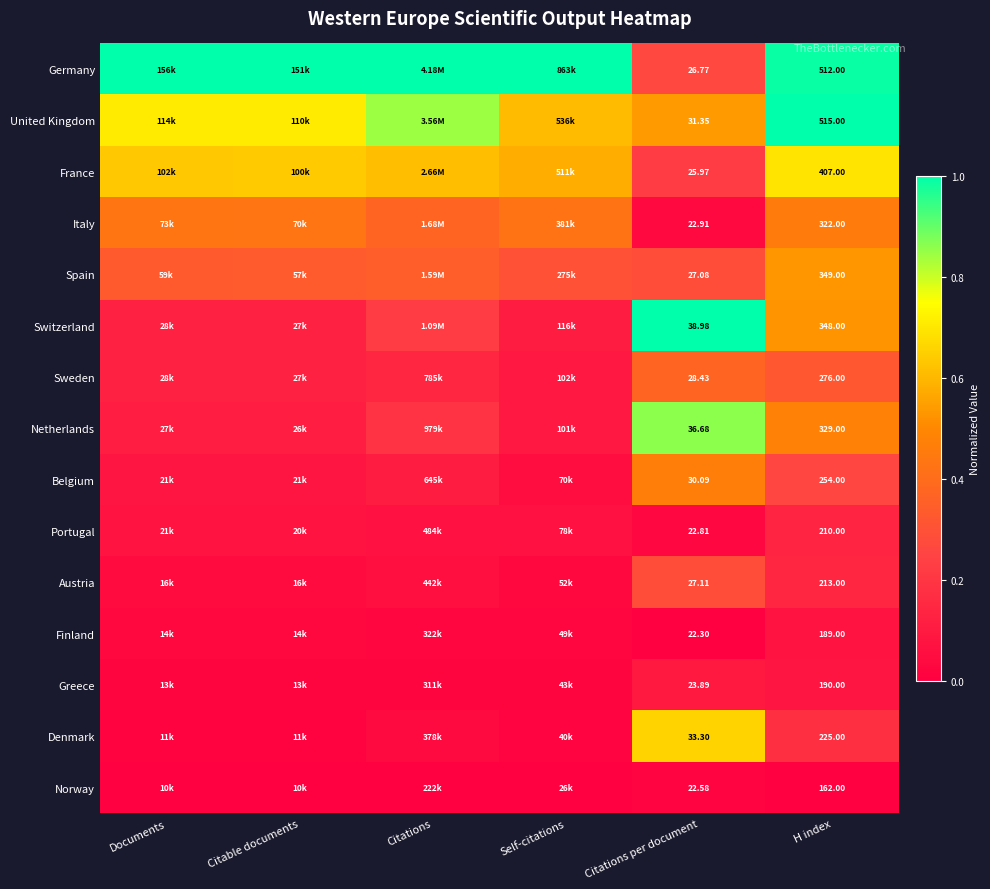

How many Greece values are between 0 and 1?

6